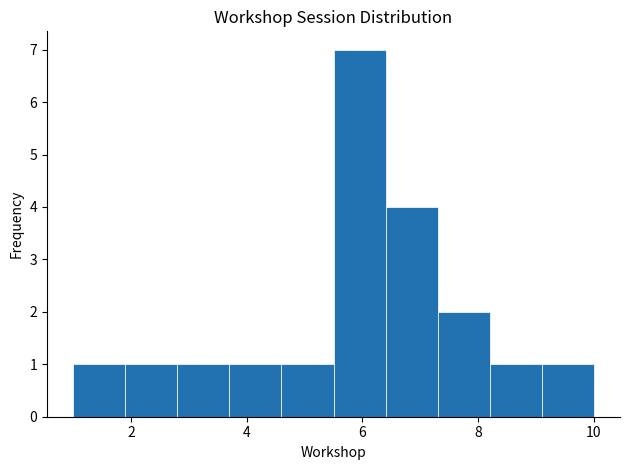

Which range on the x-axis has the tallest bar?

5.5 to 6.4